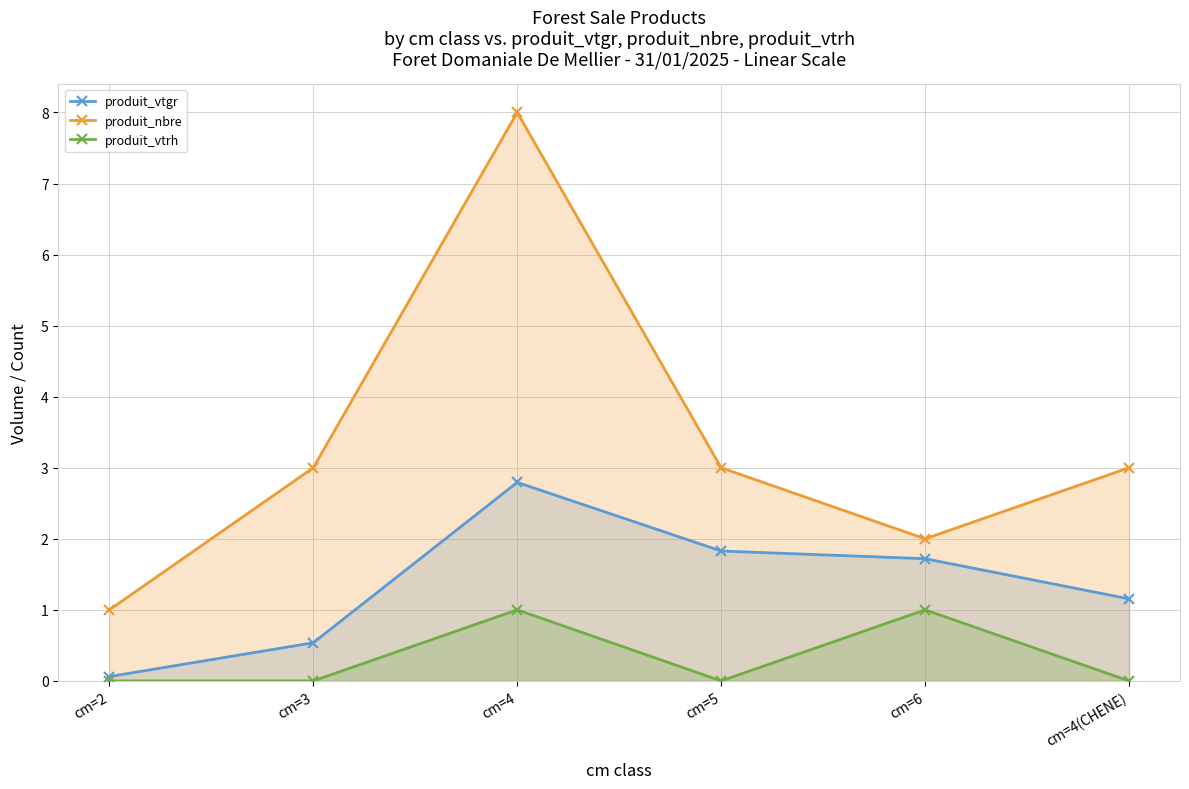

Which has a higher value, cm=3 or cm=6?

cm=6